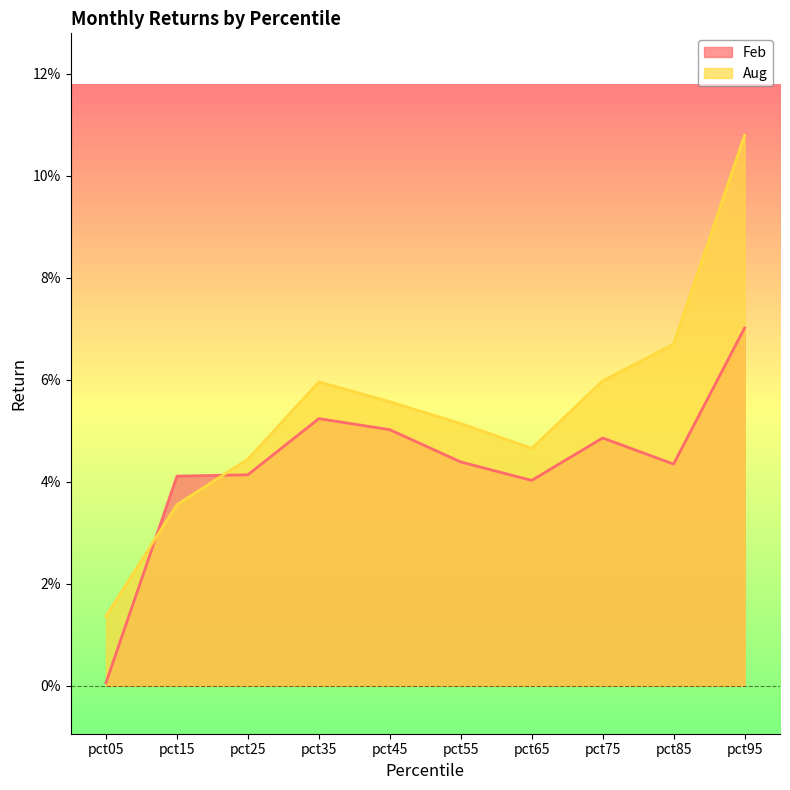

True or false: Feb has more than 0 interior local peaks.

True